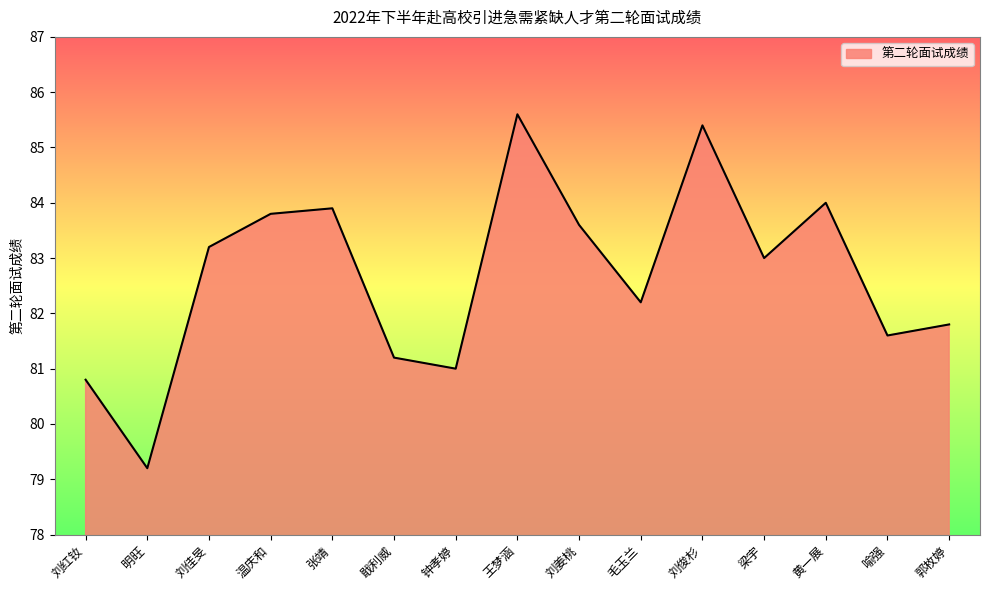

Reading left to right, what are all the values shown in this chart?

80.8	79.2	83.2	83.8	83.9	81.2	81.0	85.6	83.6	82.2	85.4	83.0	84.0	81.6	81.8